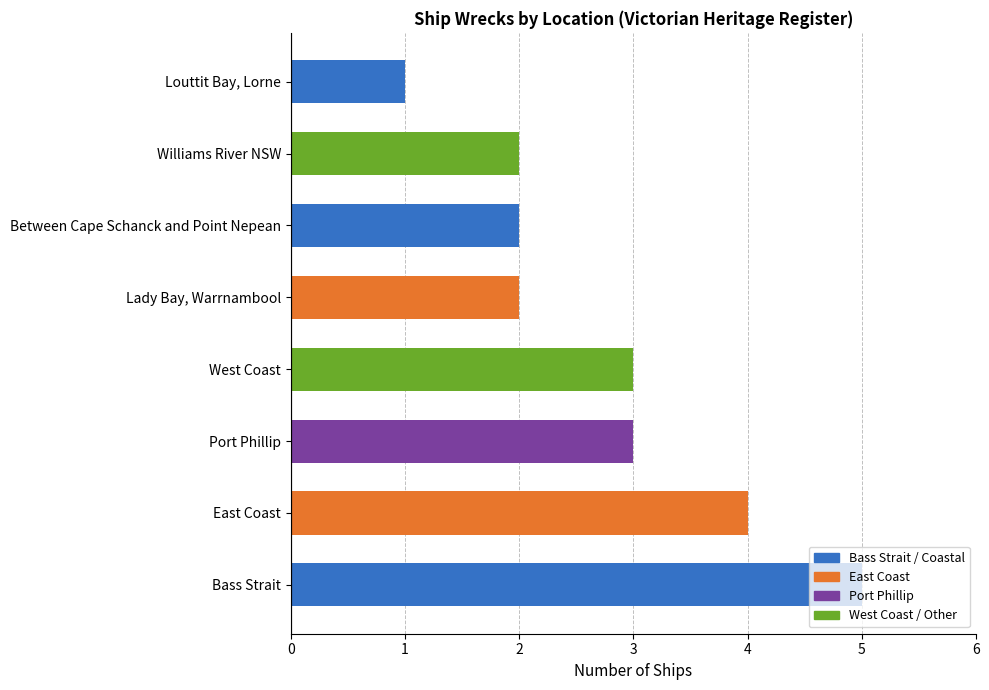

How many bars are there in total?

8